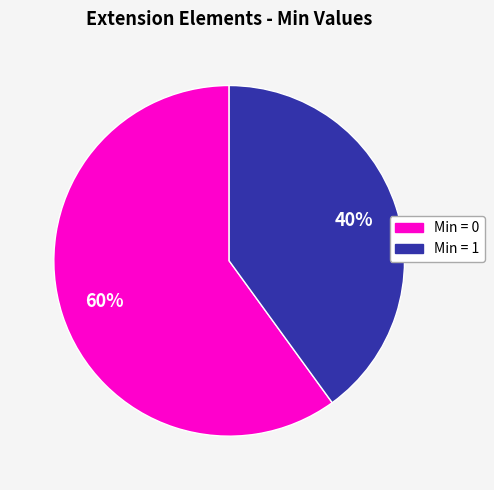

Which category has the smallest portion of the pie?

Min = 1